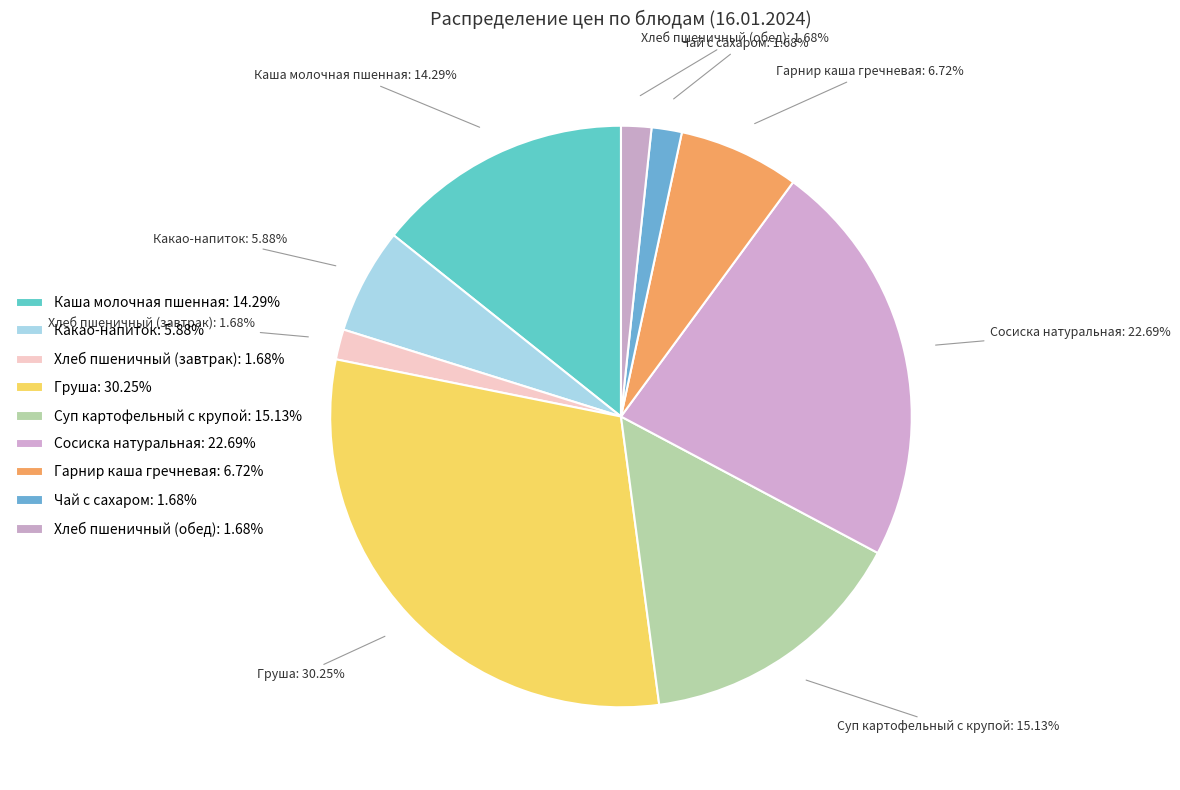

Count the number of slices in the pie.

9